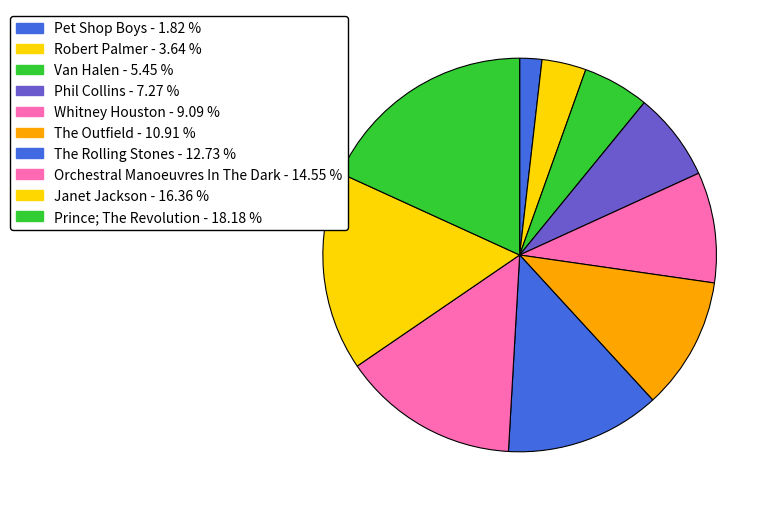

Count the number of slices in the pie.

10